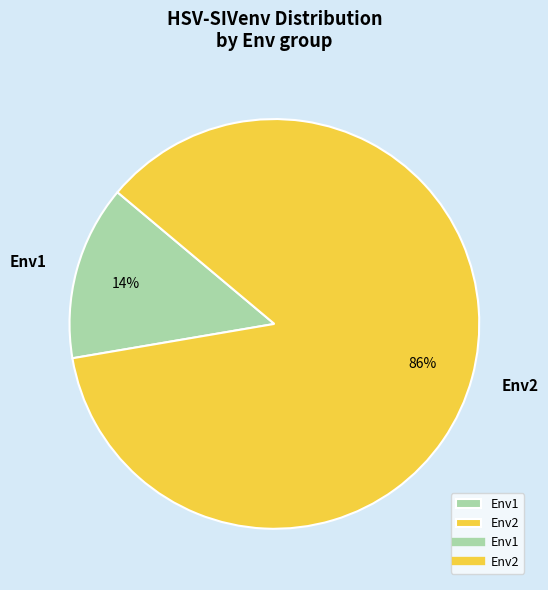

How many segments does this pie chart have?

2